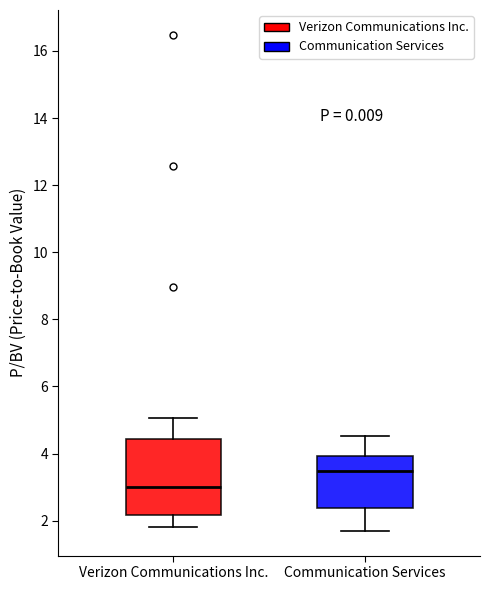

Reading left to right, transcribe this box plot: for each box, give where its median line is, the range the box spans, and where its two whiskers end, as read against the y-axis. The values are not printed on the chart, so give them approximately, as read against the axis.

Verizon Communications Inc.: median 3.0, box 2.2 to 4.4, whiskers 1.8 to 5.0
Communication Services: median 3.4, box 2.4 to 4.0, whiskers 1.8 to 4.6